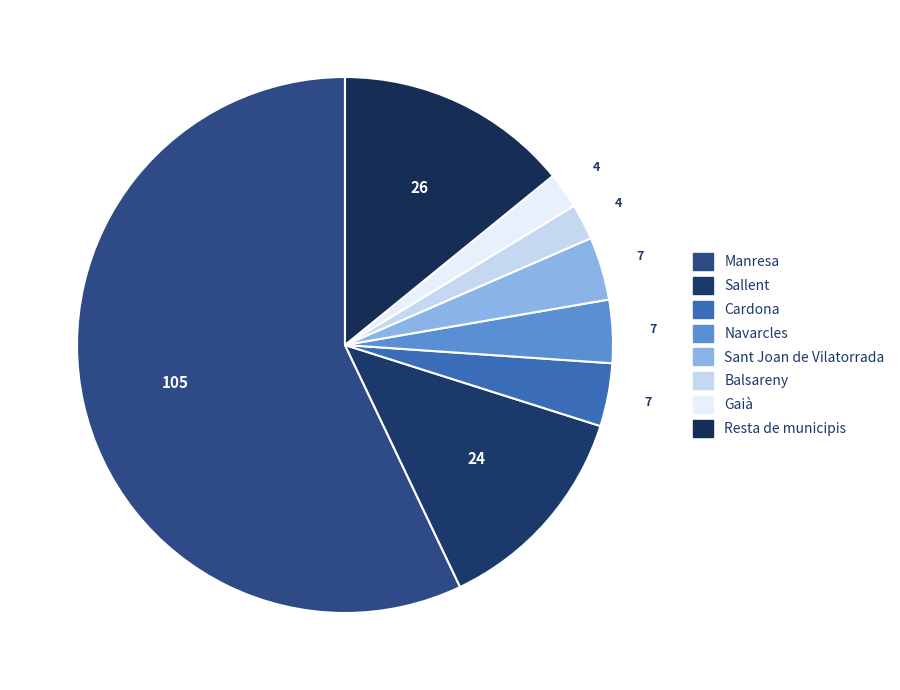

How many slices are in this pie chart?

8